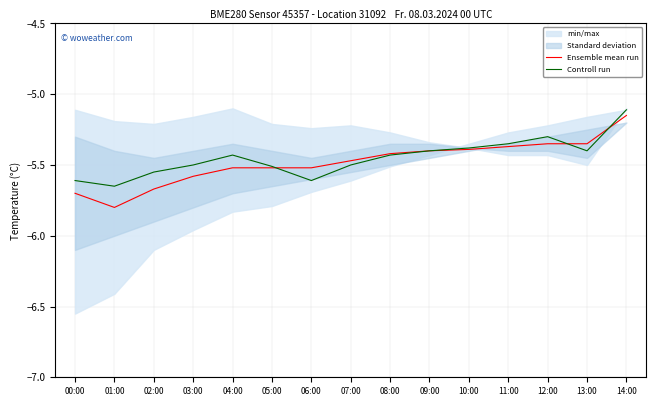

What is the value of the Ensemble mean run point at the 7th from the left?

-5.5